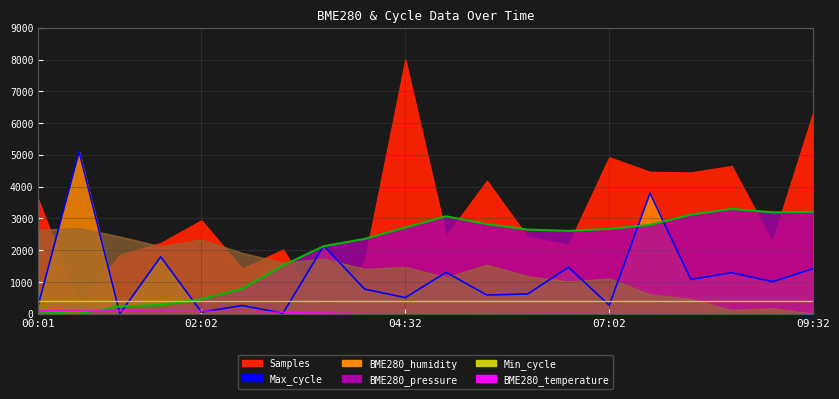

Does the chart display data point markers on the line(s)?

No